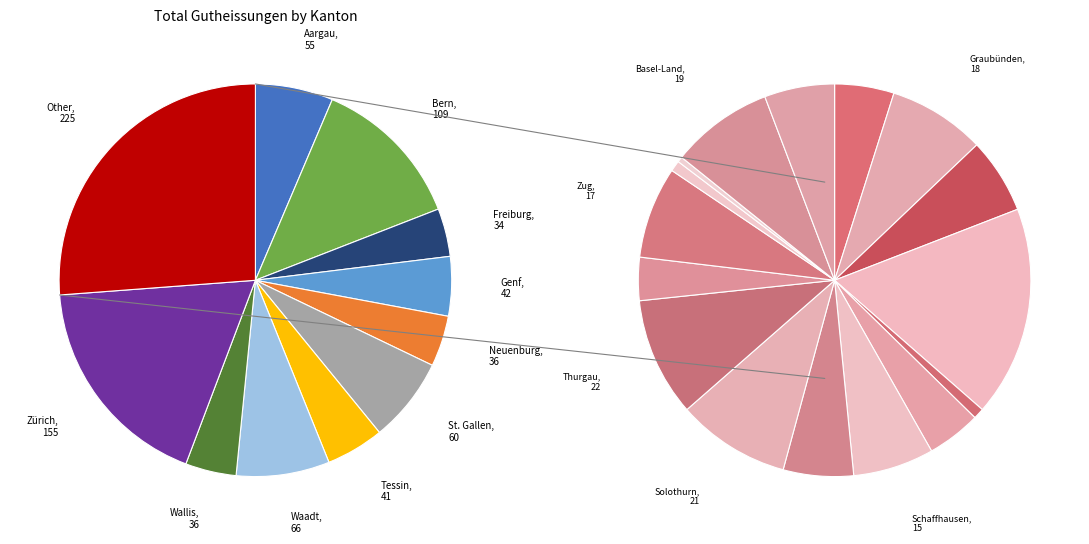

The Neuenburg slice represents 4% of the pie. True or false?

True